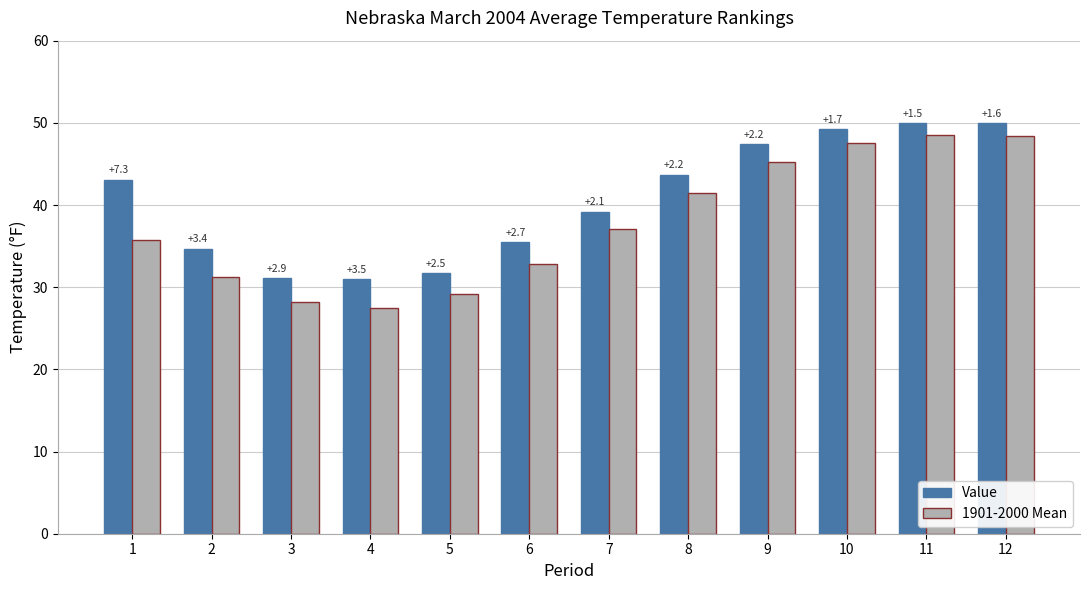

What is the value of the 1901-2000 Mean bar at the 10th from the left?

47.5